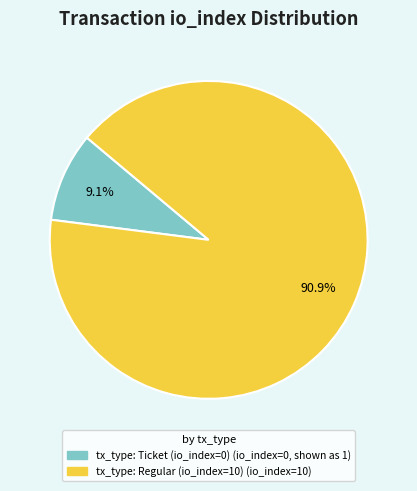

Rank the categories by value from lowest to highest.

tx_type: Ticket (io_index=0), tx_type: Regular (io_index=10)